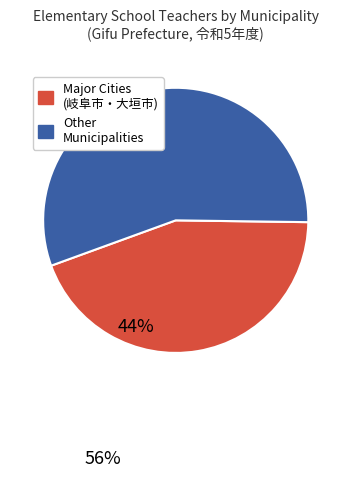

True or false: Major Cities (岐阜市・大垣市) accounts for 58% of the total.

False